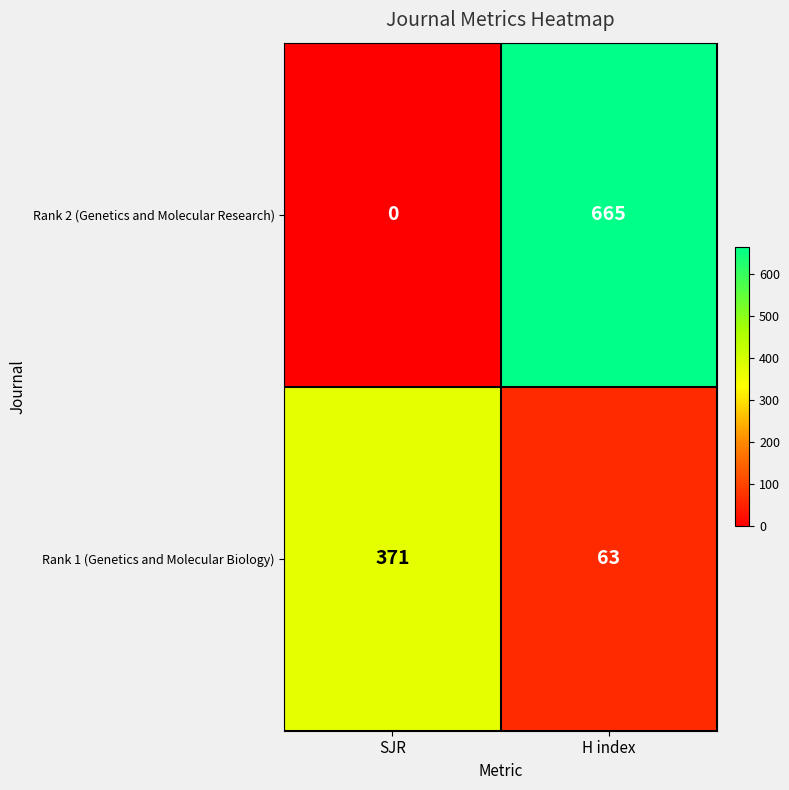

Reading left to right, transcribe all the data shown in this chart.

Rank 2 (Genetics and Molecular Research): SJR=0	H index=665
Rank 1 (Genetics and Molecular Biology): SJR=371	H index=63